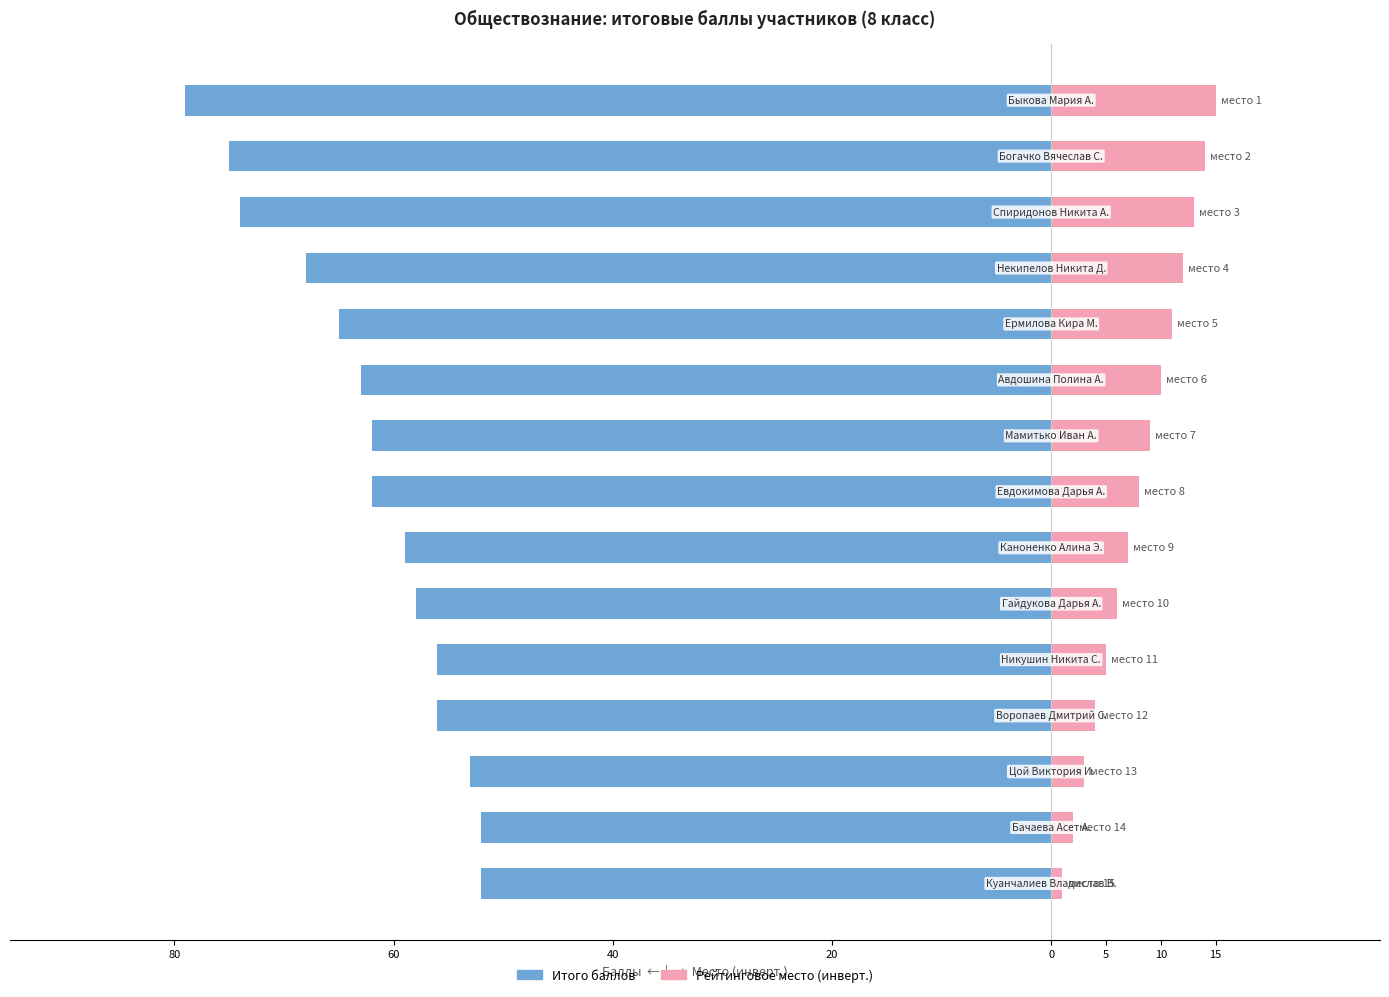

At how many categories does at least one series exceed -7?

15